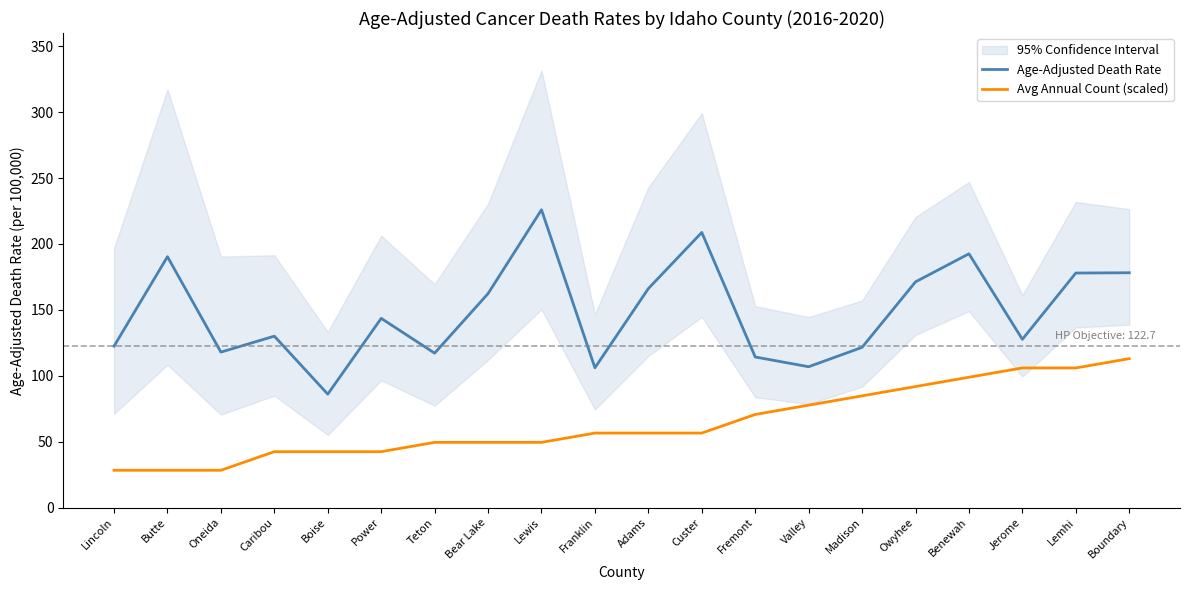

At how many categories does at least one series exceed 67?

20